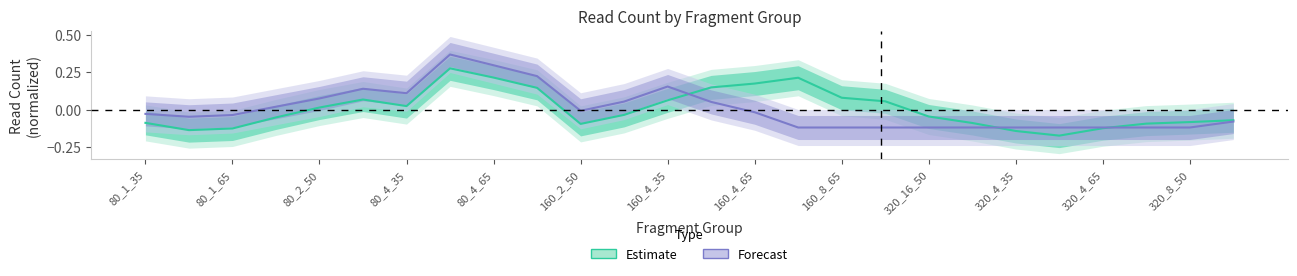

What is the value of the Forecast point at the 10th from the left?

0.2